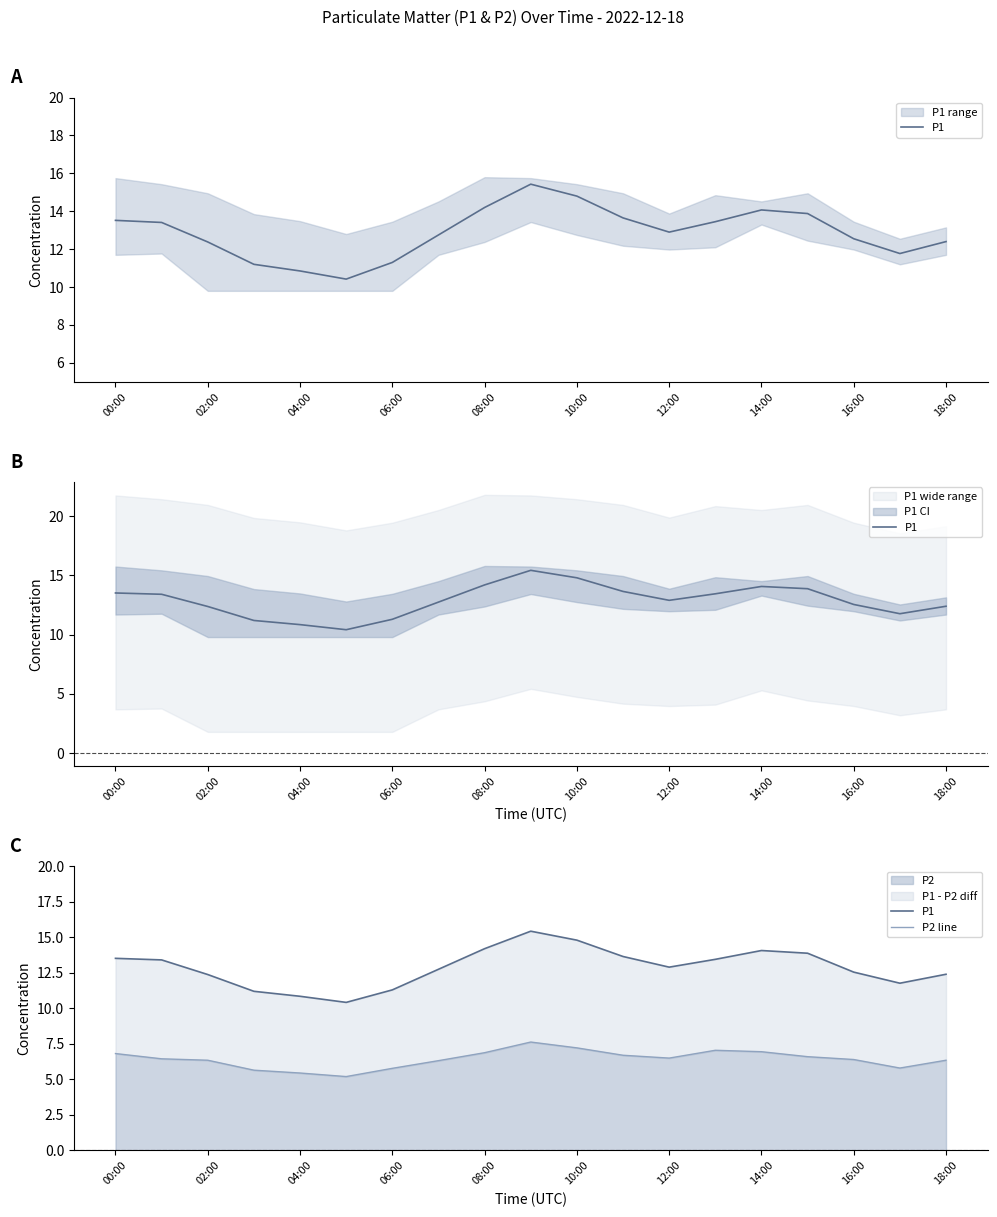

What is the sum of all P2 line values?

122.1